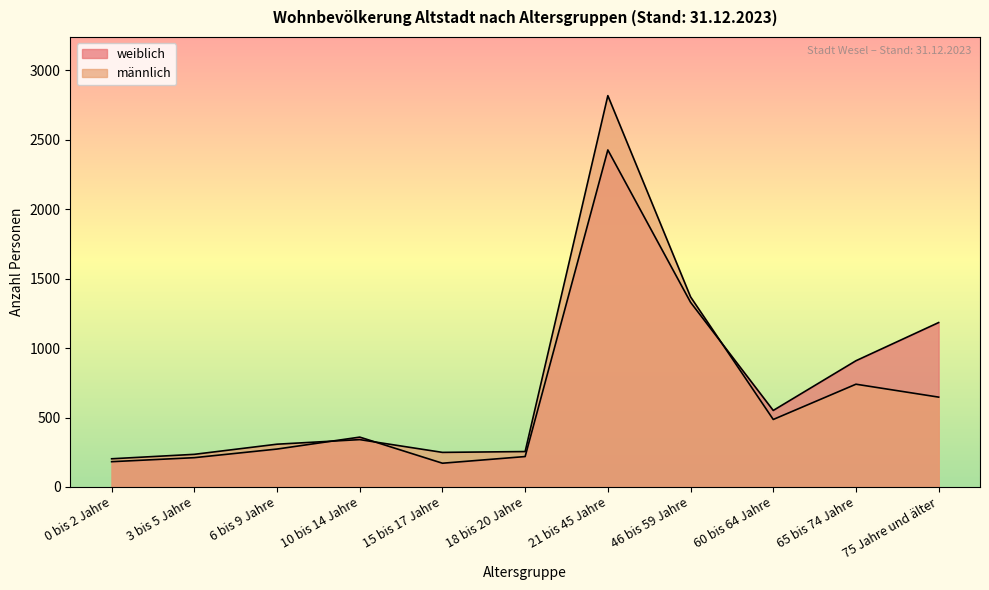

What is the difference between the maximum and minimum values in the weiblich series?

2256